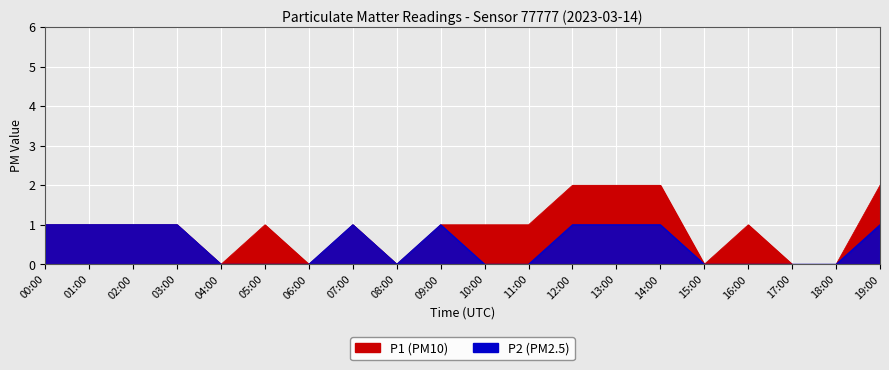

What is the label of the 20th point from the left?

19:00